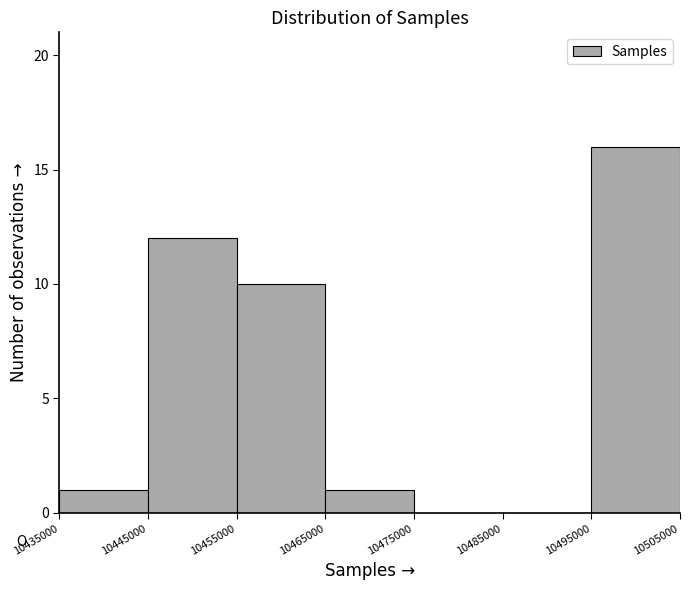

Reading left to right, list every bar in this chart as the range it spans on the x-axis followed by its height. The values are not printed on the chart, so give them approximately, as read against the axis.

10435000 to 10445000: 1
10445000 to 10455000: 12
10455000 to 10465000: 10
10465000 to 10475000: 1
10475000 to 10485000: 0
10485000 to 10495000: 0
10495000 to 10505000: 16